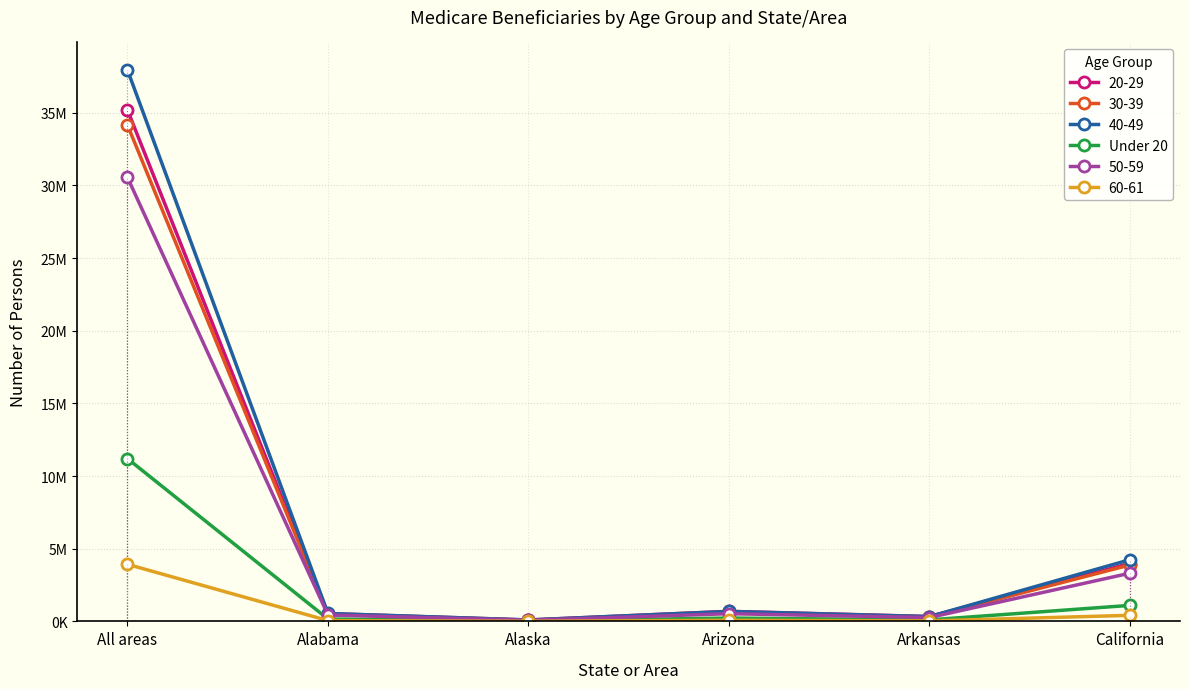

Is this an area chart (filled region under the line)?

No